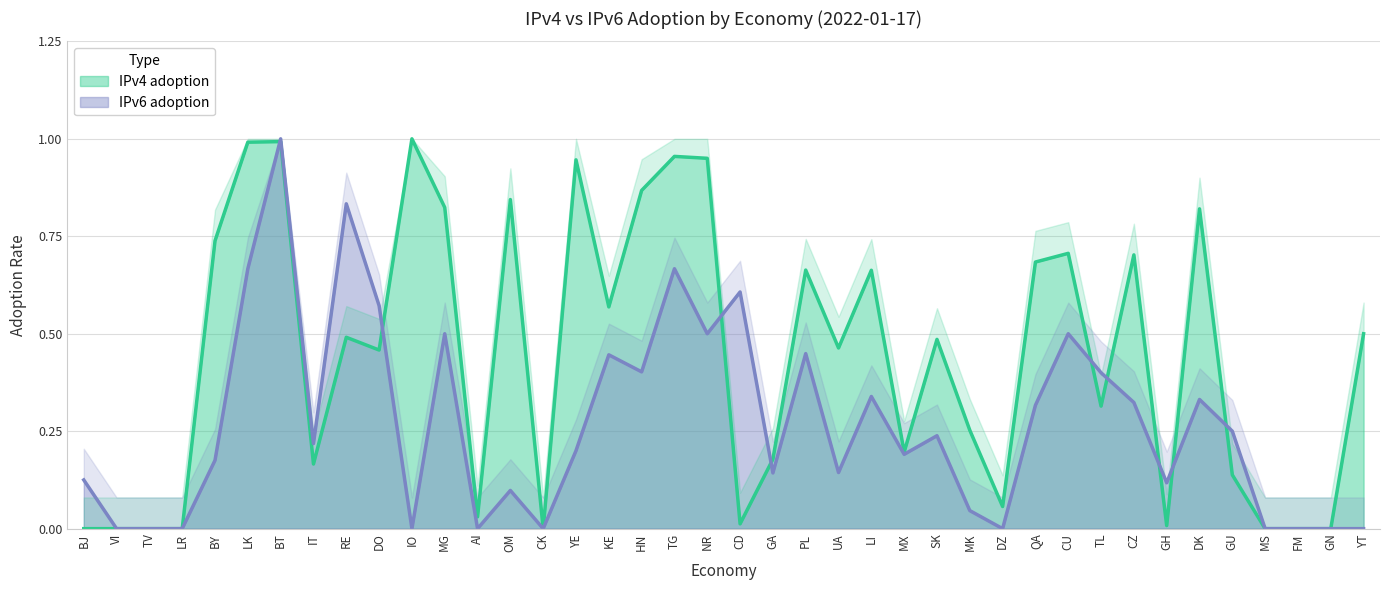

True or false: IPv6 adoption has a value of 0.1 at HN.

False